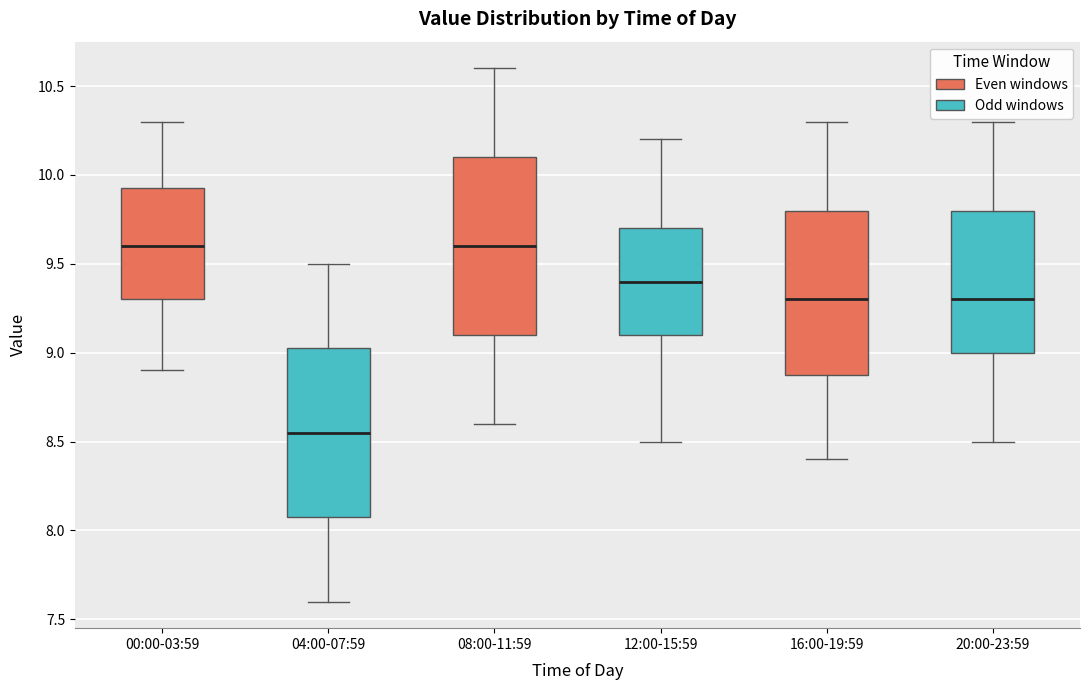

Where does the upper whisker of the box for 08:00-11:59 end on the y-axis? The values are not printed on the chart, so give them approximately, as read against the axis.

10.60